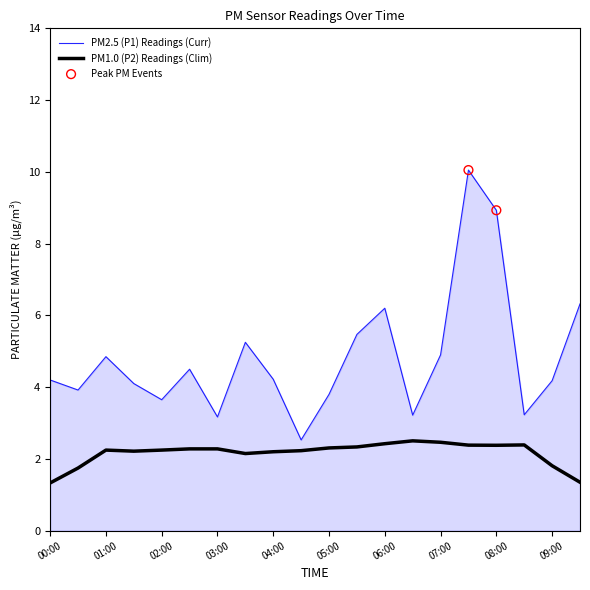

Which series has the largest range (max minus min)?

PM2.5 (P1) Readings (Curr)